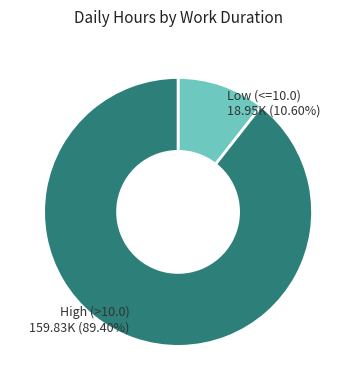

Does any single category account for the majority?

Yes